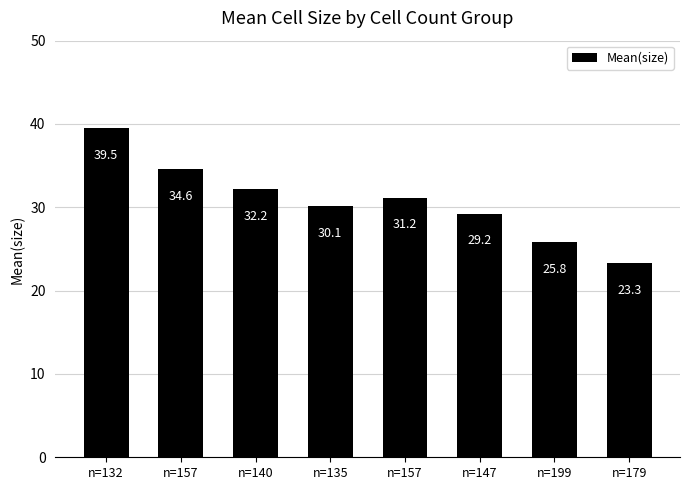

What is the sum of all values?

245.9